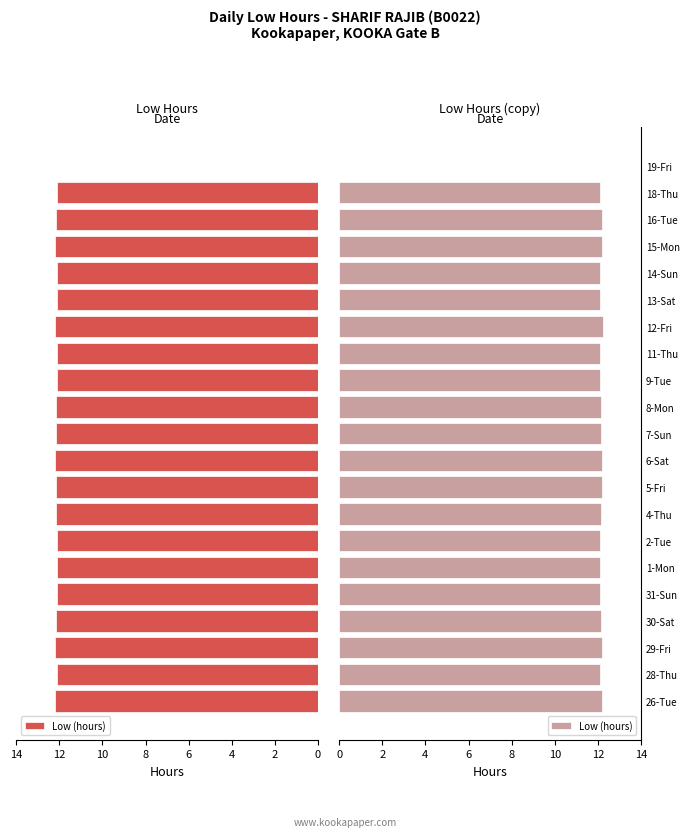

Are the bars grouped side by side (vs. stacked)?

No